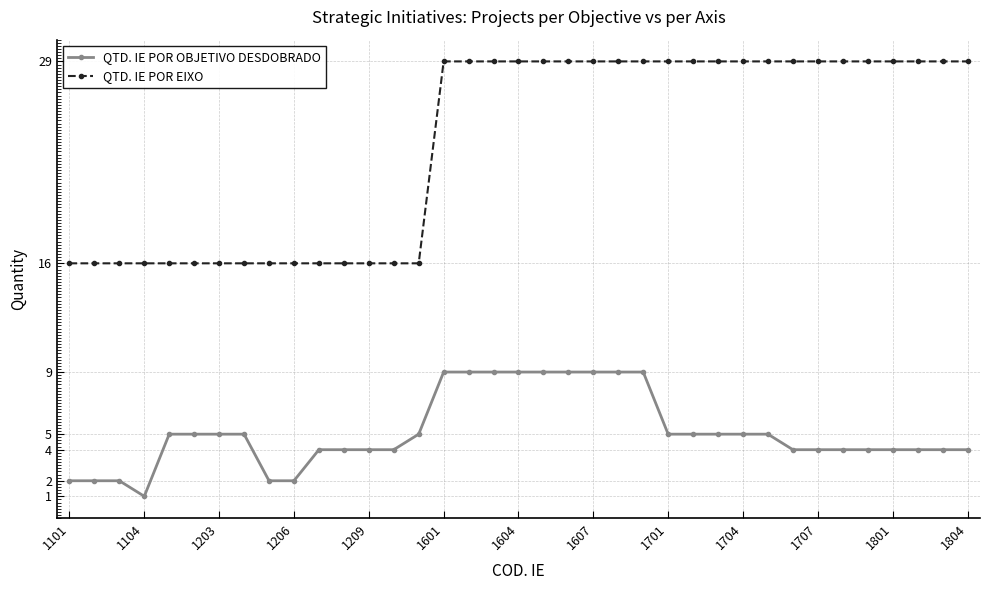

True or false: QTD. IE POR OBJETIVO DESDOBRADO and QTD. IE POR EIXO intersect in this chart.

False